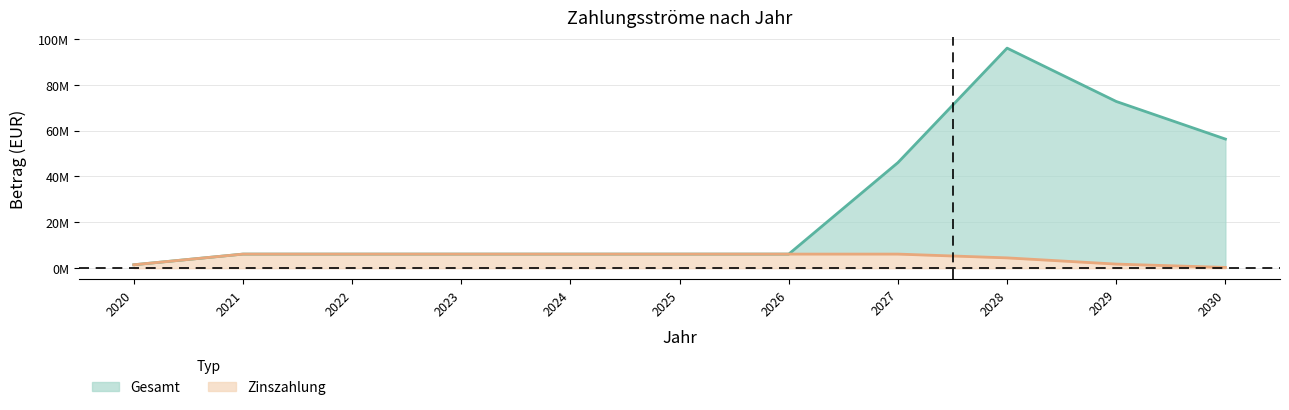

True or false: Gesamt and Zinszahlung intersect in this chart.

False